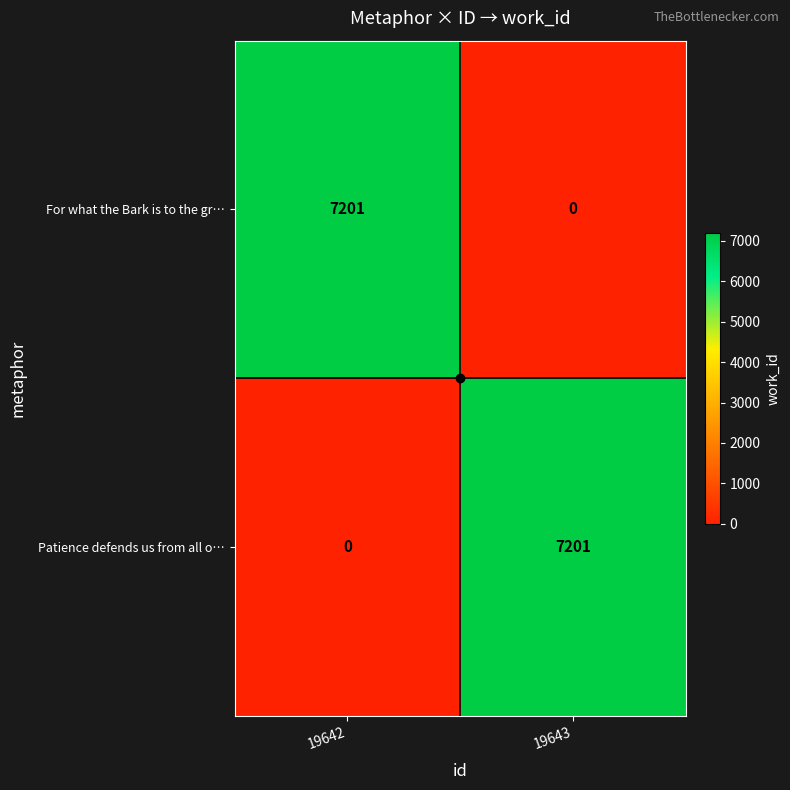

At how many categories does at least one series exceed 4179?

2